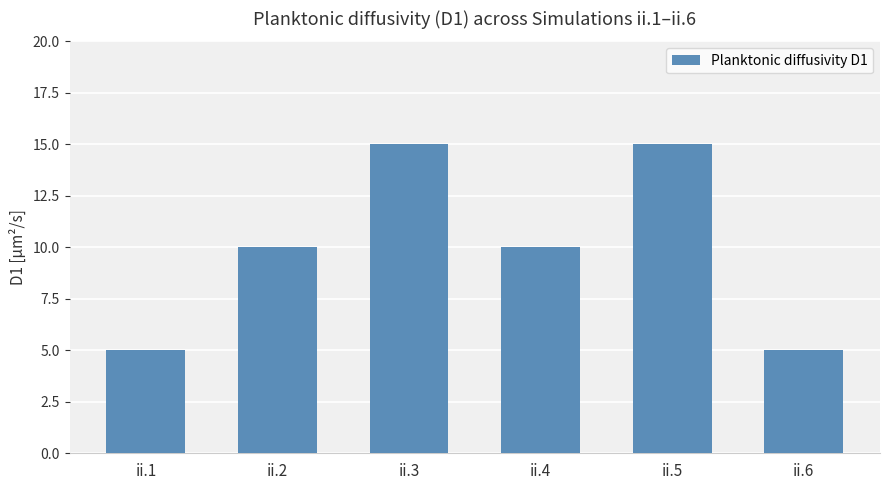

Reading left to right, extract all data points from this chart.

ii.1=5	ii.2=10	ii.3=15	ii.4=10	ii.5=15	ii.6=5